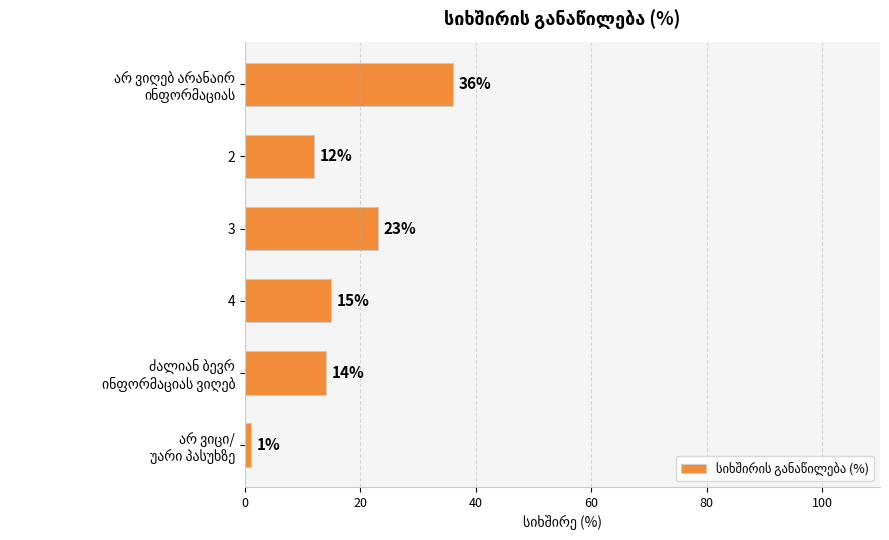

Does the chart contain stacked bars?

No